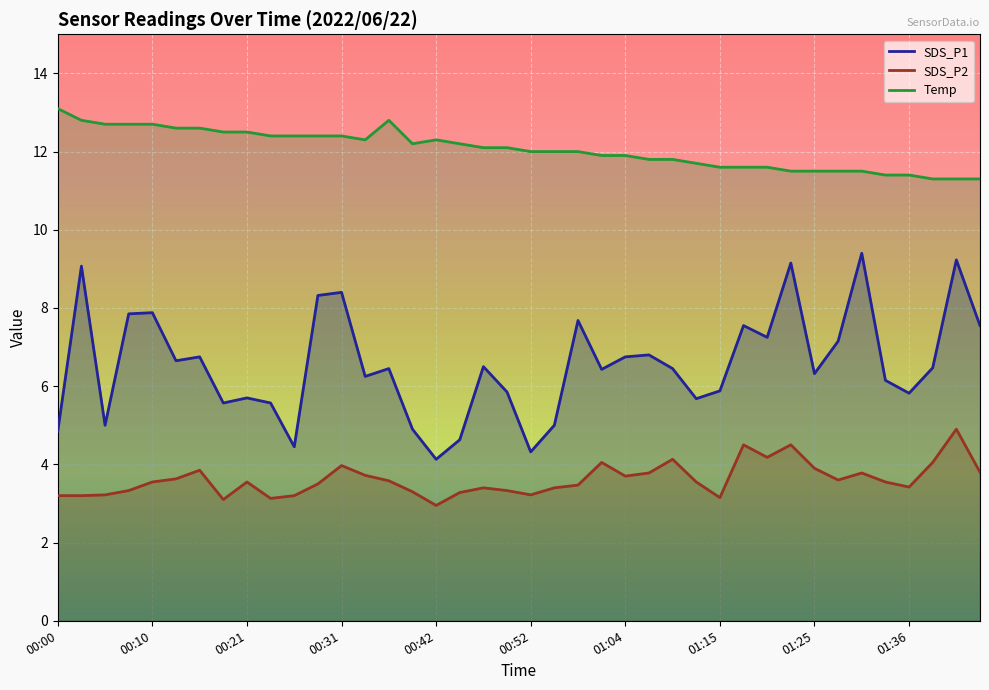

Count the number of data series in this chart.

3